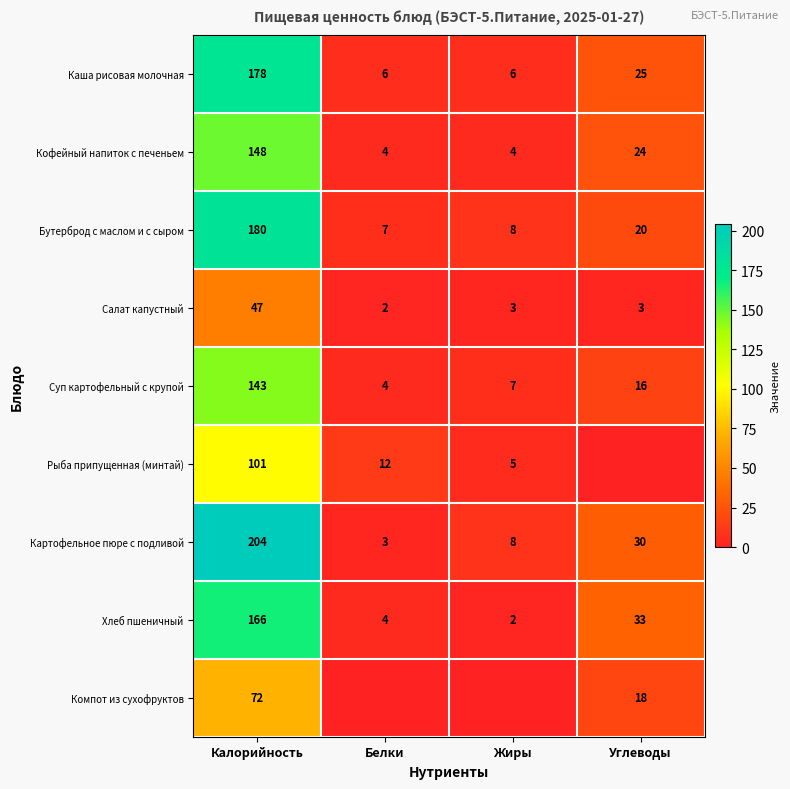

List the labels in order of Хлеб пшеничный value, smallest first.

Жиры, Белки, Углеводы, Калорийность